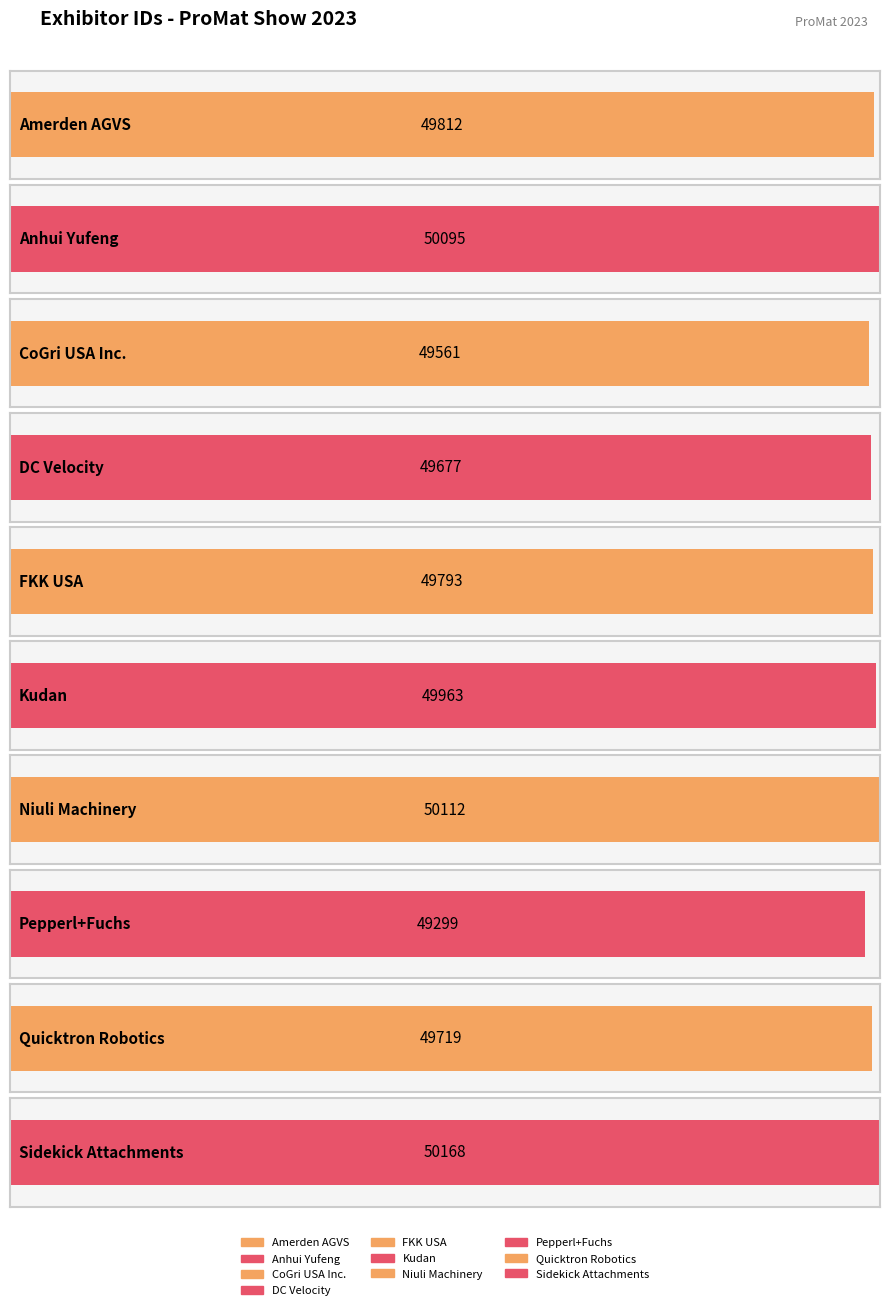

At which label is the value closest to 49733?

Quicktron Robotics